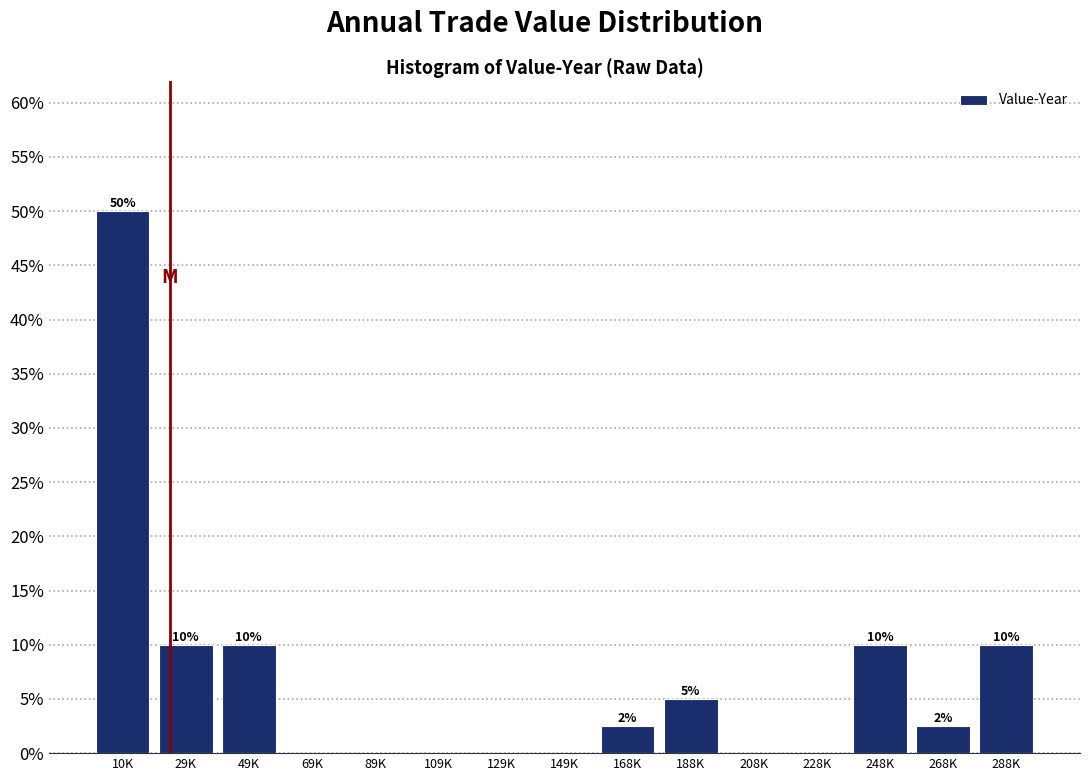

Which category has the highest value across all series?

10K